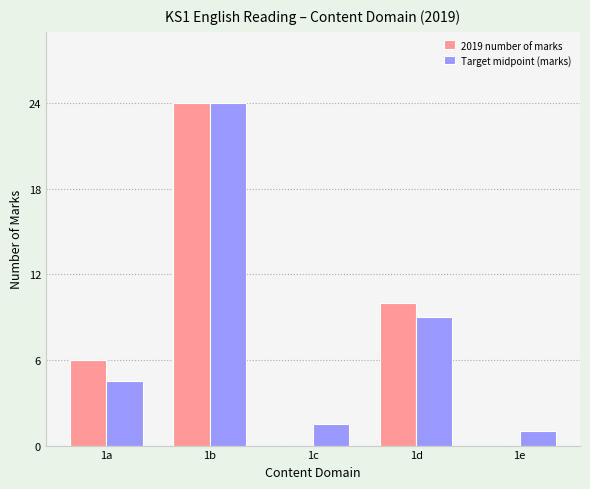

What is the total value across all series at 1d?

19.0